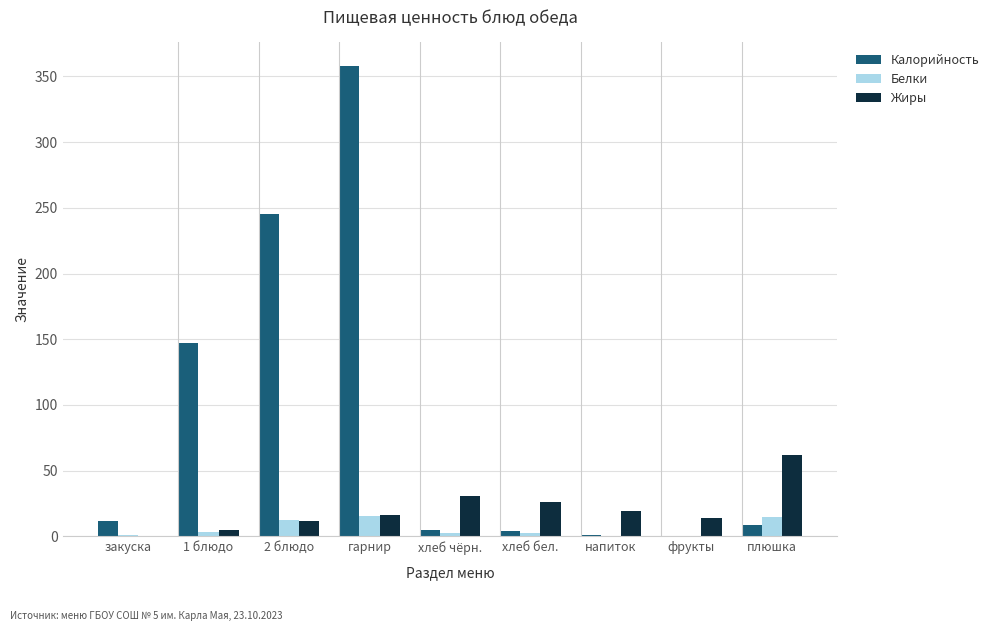

What value does the Жиры series have at 1 блюдо?

4.5